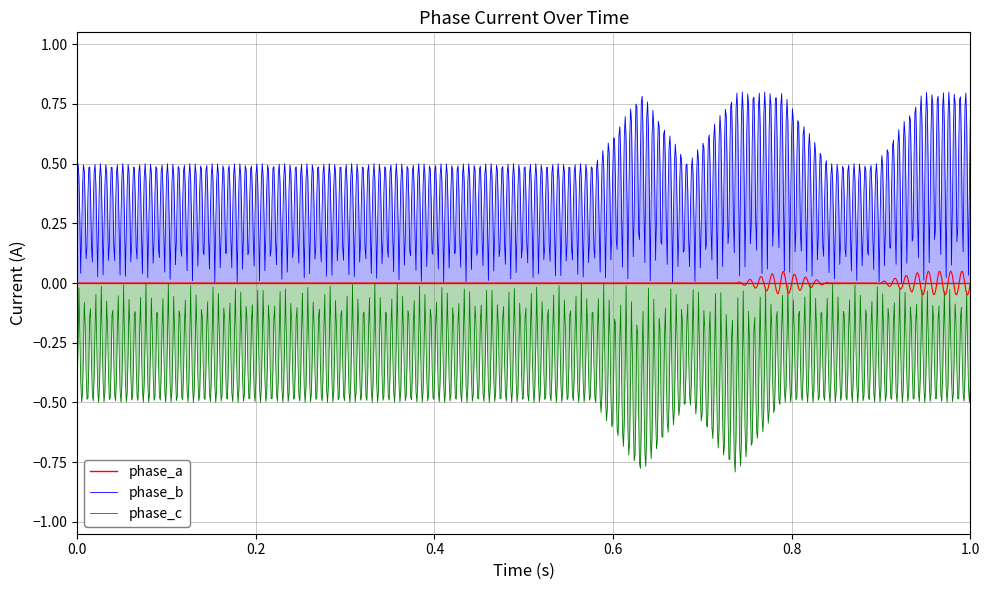

True or false: phase_c and phase_b cross at least once.

False